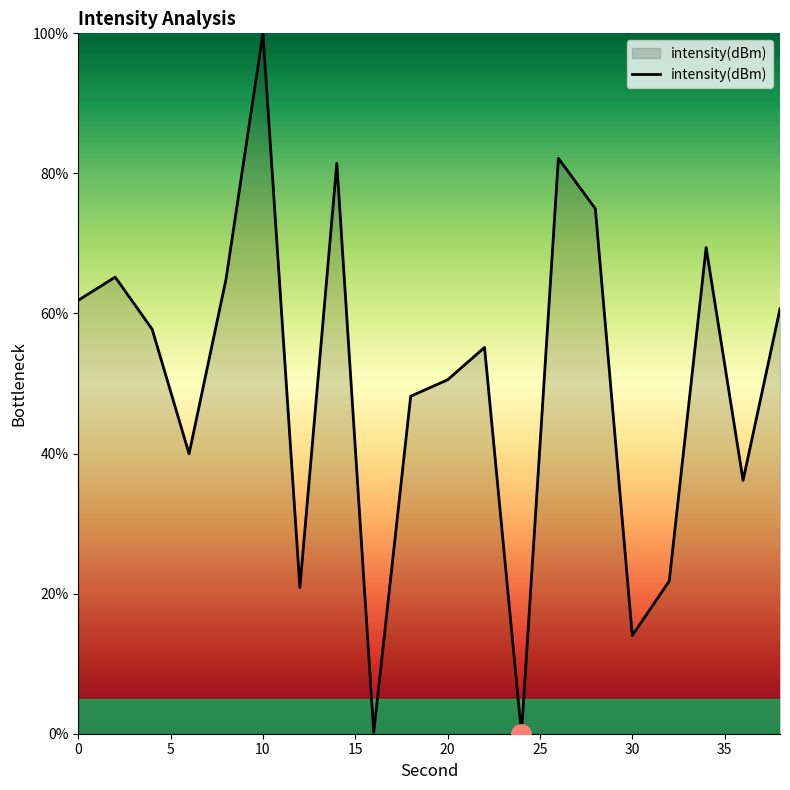

What is the maximum value shown in the chart?

100.0